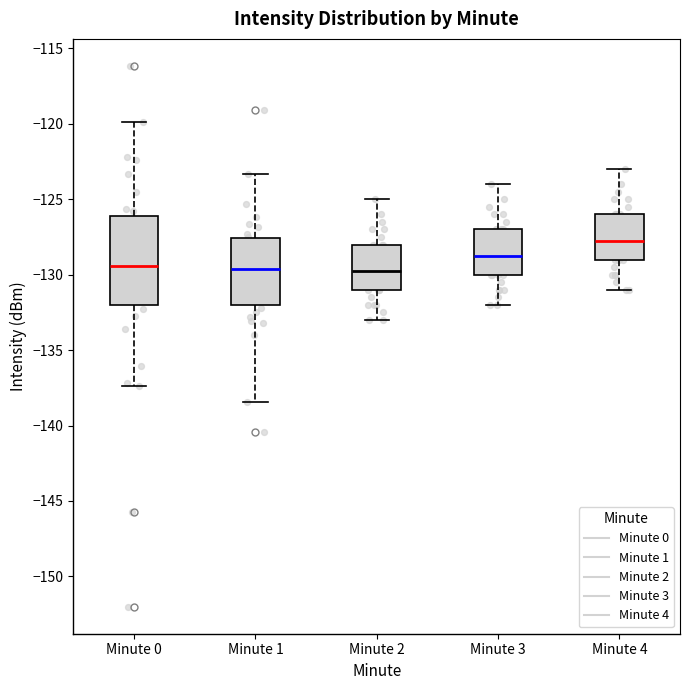

Which box's median line is the highest?

Minute 4